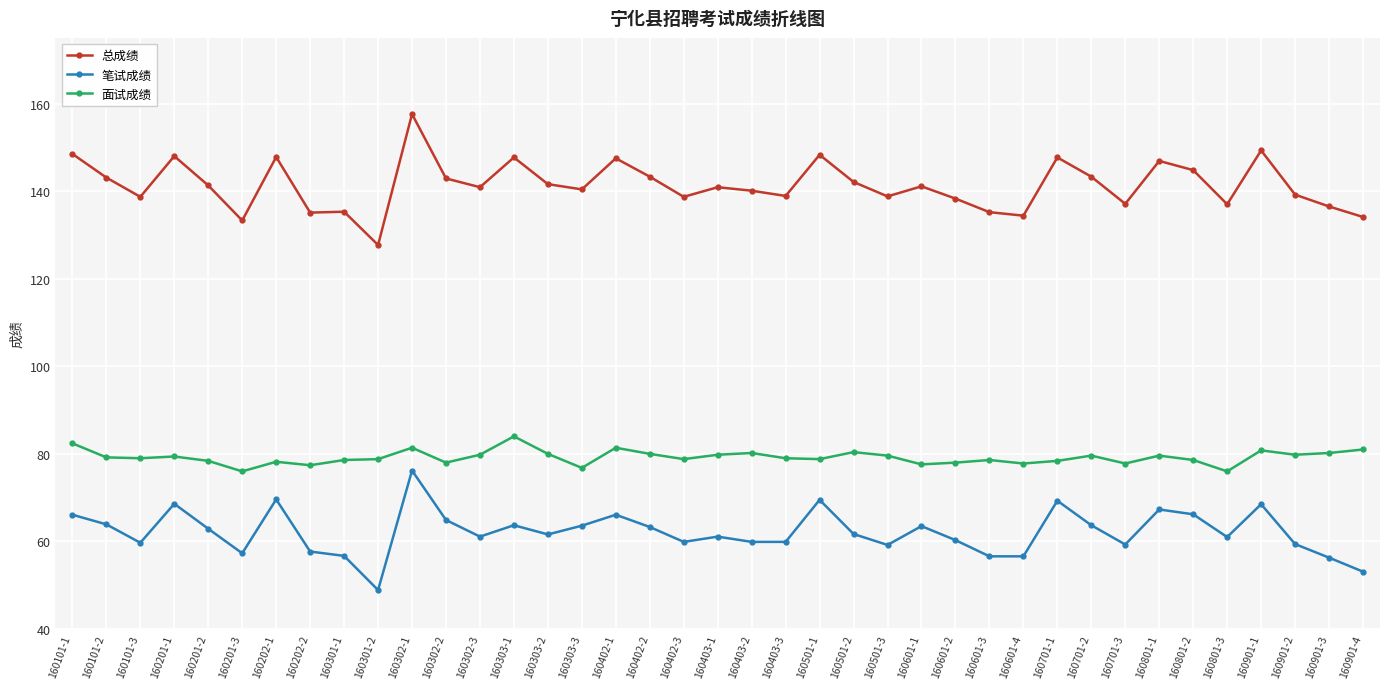

What is the difference between the highest and lowest values at 160501-2?

80.4